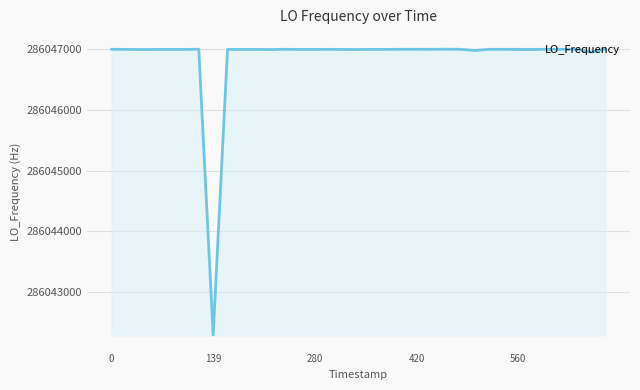

What is the difference between the maximum and minimum values?

4714.2